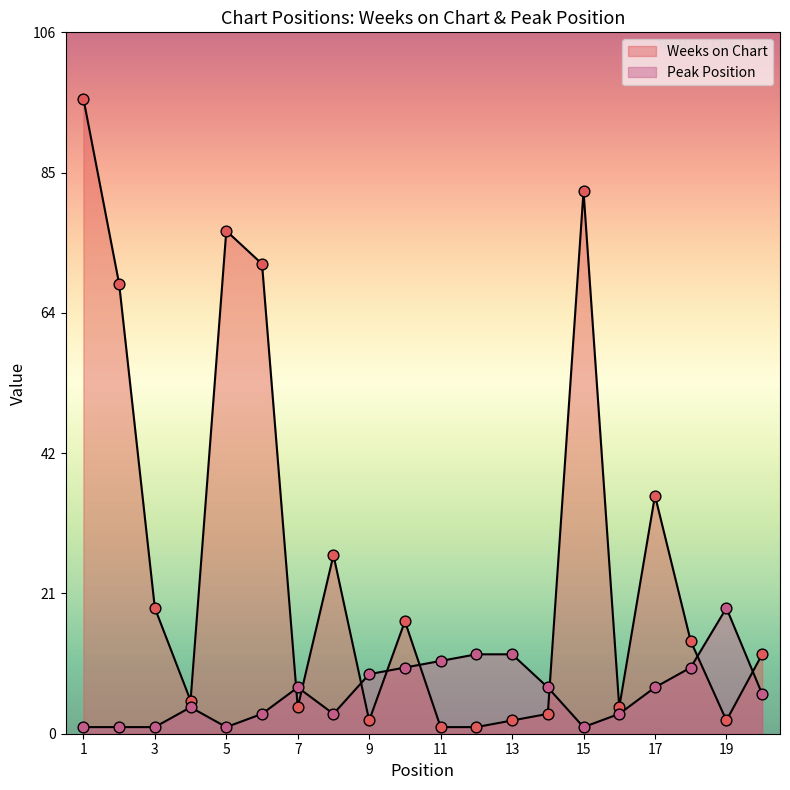

At which category is the sum across all series the highest?

1